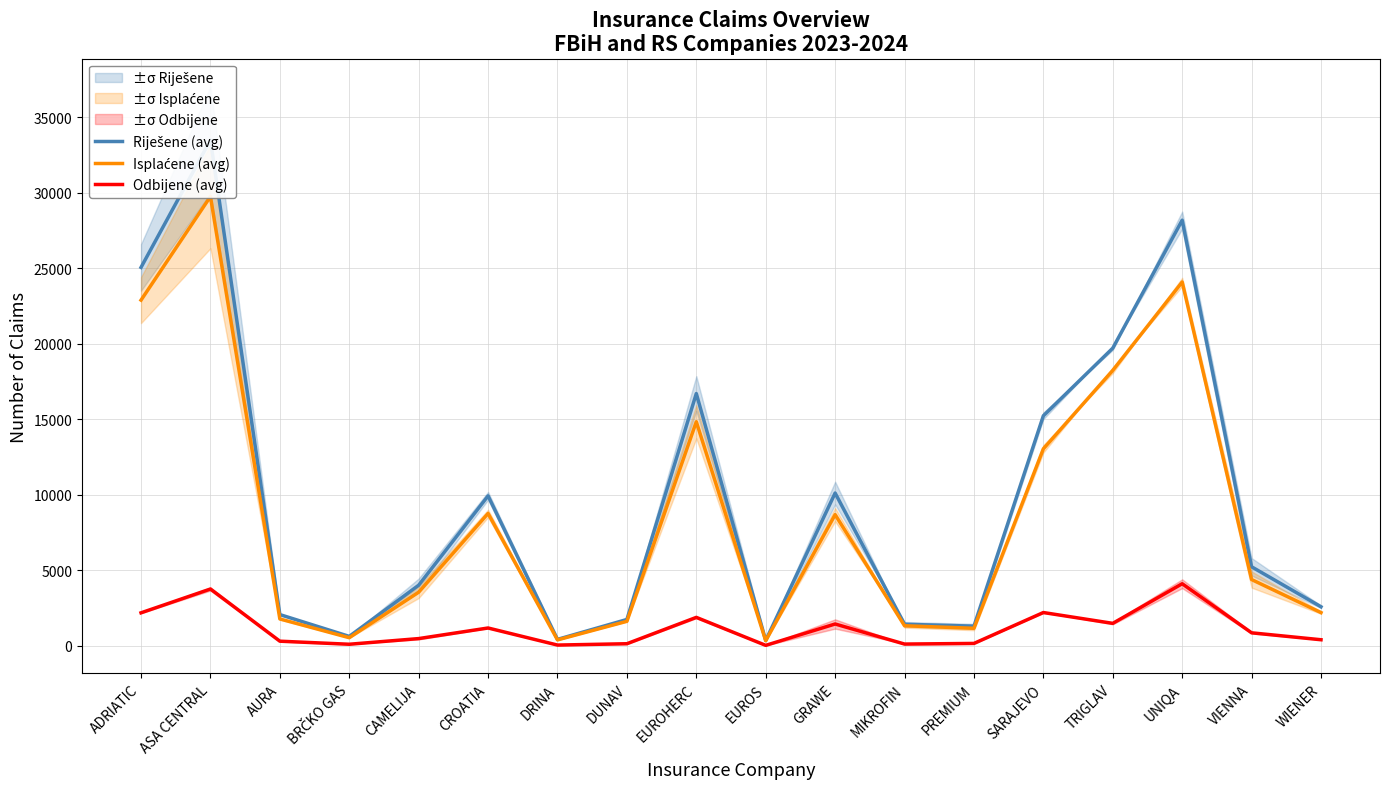

The value of Riješene (avg) at ASA CENTRAL is 33494.0. True or false?

True